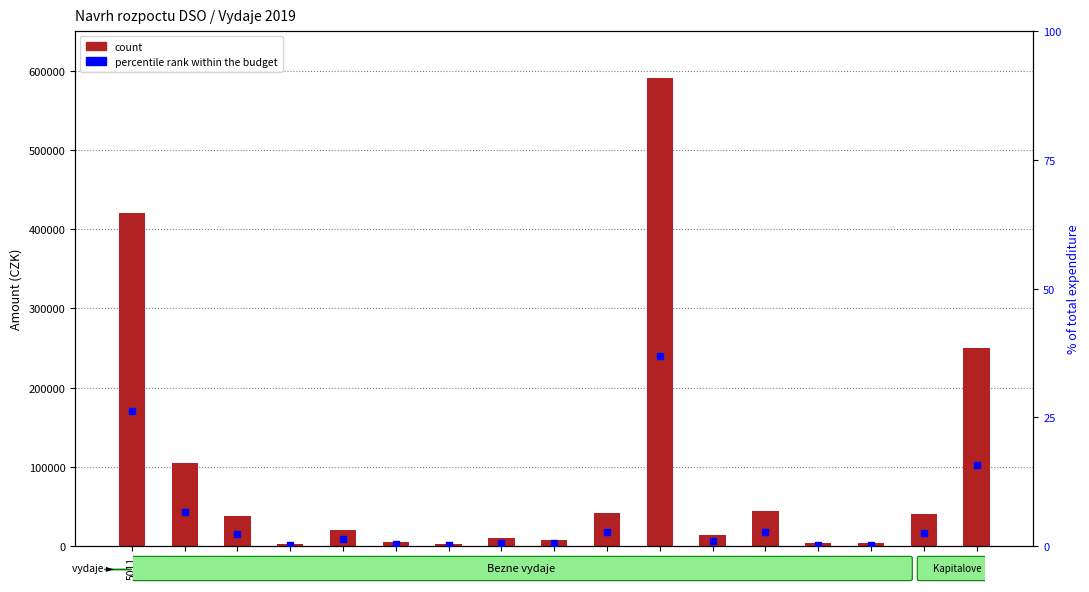

What is the total value across all series at 5175?

4000.2